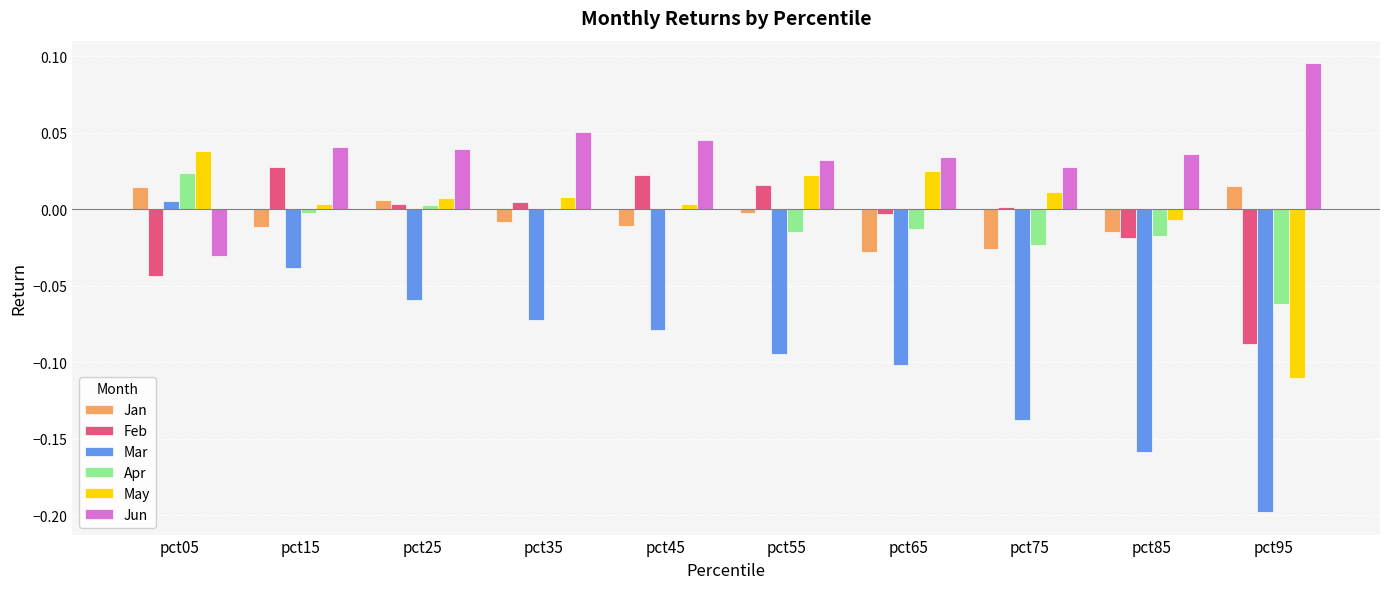

Is the value of Jun at pct75 greater than the value of Jan at pct75?

Yes